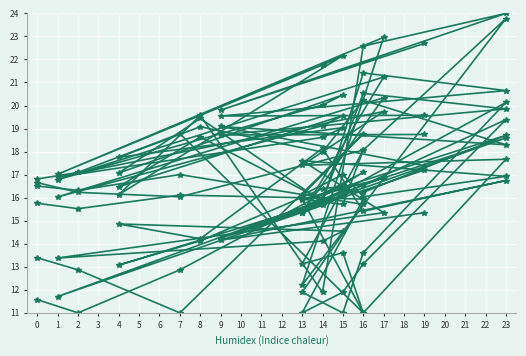

What is the value of the col_2 point at the 2nd from the left?

12.9